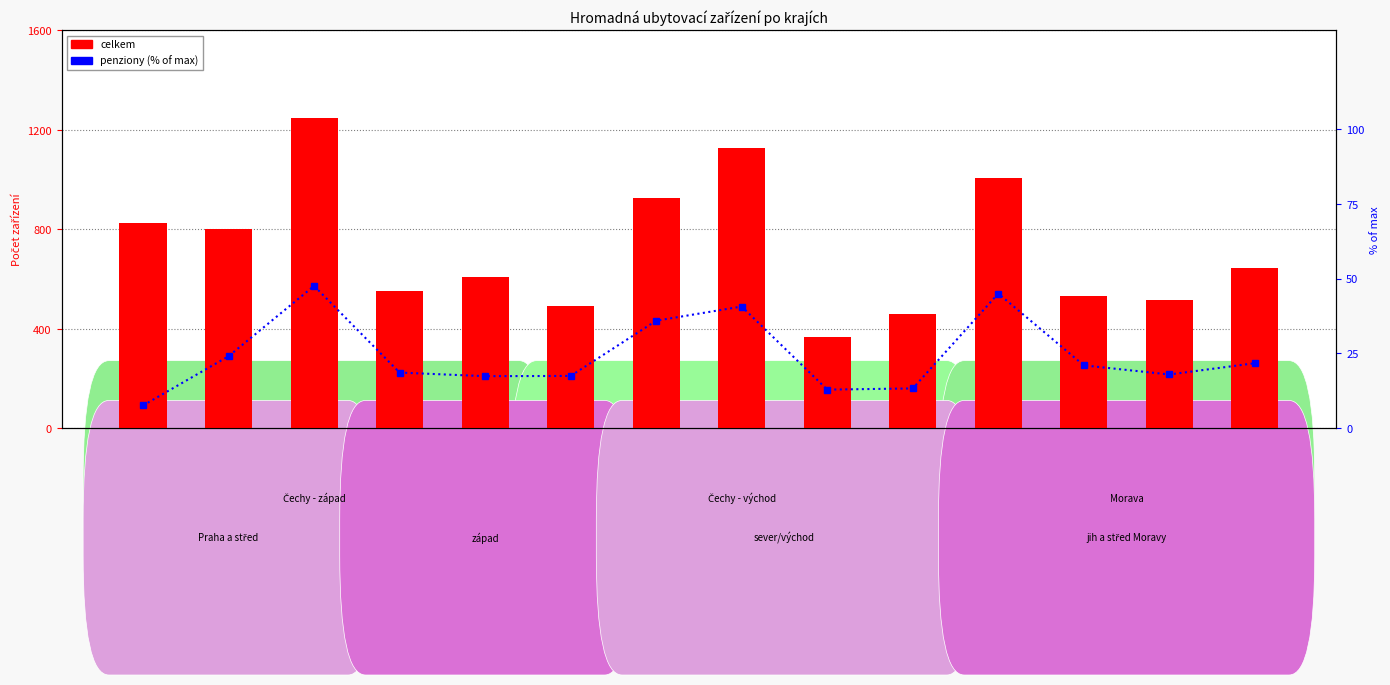

Reading left to right, transcribe all the data shown in this chart.

celkem: Hl. m. Praha=827.0	Středočeský=800.0	Jihočeský=1246.0	Plzeňský=553.0	Karlovarský=609.0	Ústecký=493.0	Liberecký=926.0	Královéhradecký=1125.0	Pardubický=366.0	Vysočina=460.0	Jihomoravský=1005.0	Olomoucký=533.0	Zlínský=517.0	Moravskoslezský=644.0
penziony (% of max): Hl. m. Praha=7.6	Středočeský=24.1	Jihočeský=47.6	Plzeňský=18.6	Karlovarský=17.4	Ústecký=17.5	Liberecký=36.0	Královéhradecký=40.7	Pardubický=12.9	Vysočina=13.3	Jihomoravský=45.0	Olomoucký=21.0	Zlínský=18.0	Moravskoslezský=21.7